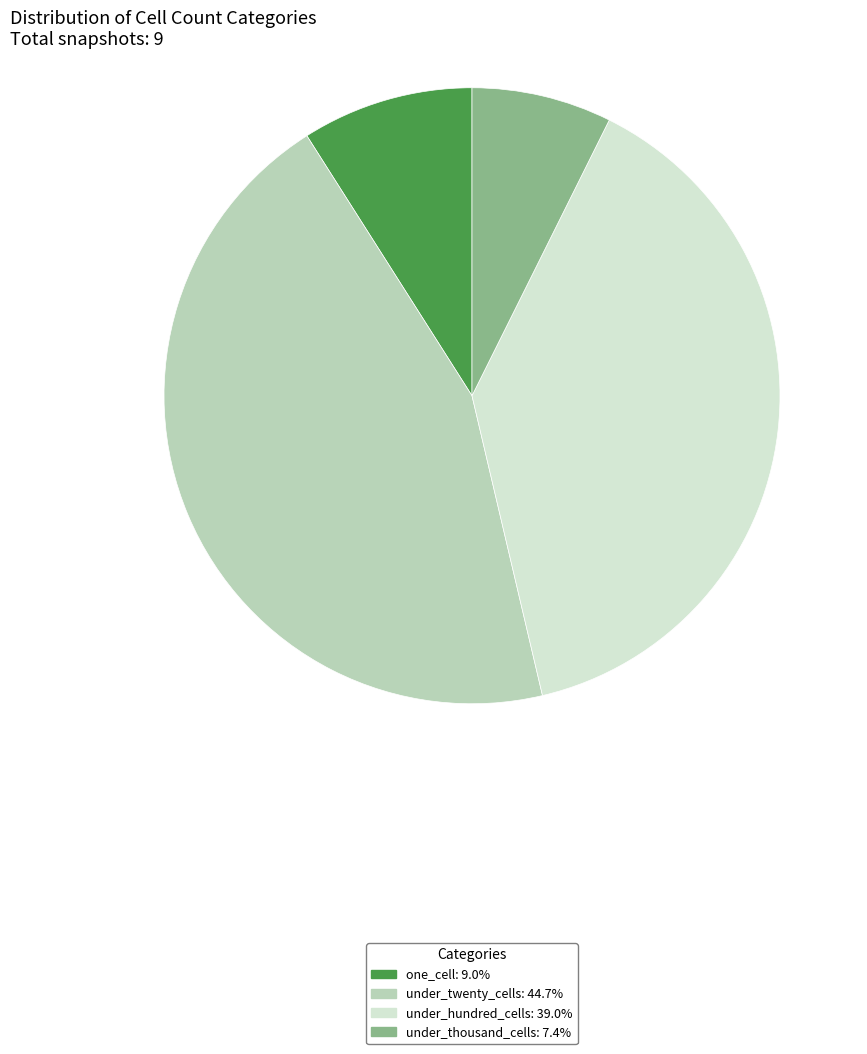

Is there any slice that represents more than half of the pie?

No